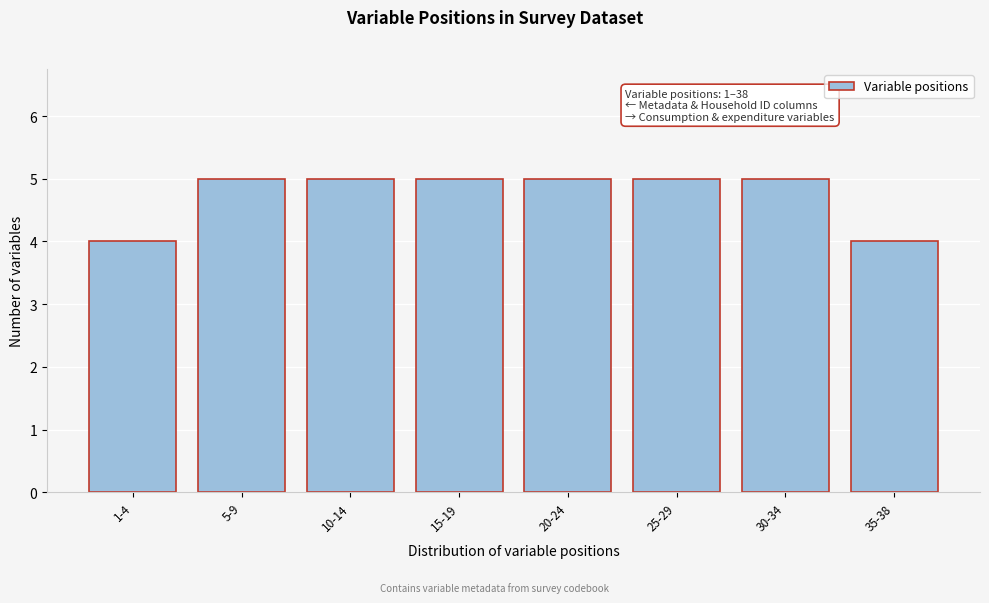

Reading right to left, list all the values displayed in this chart.

35-38=4	30-34=5	25-29=5	20-24=5	15-19=5	10-14=5	5-9=5	1-4=4